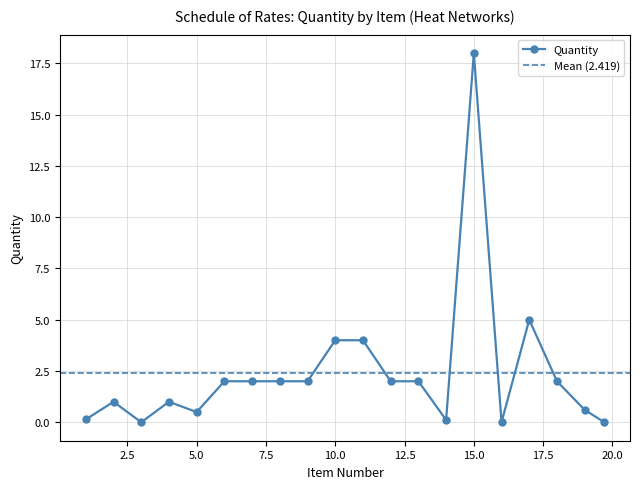

Rank the categories by value from lowest to highest.

3, 16, 19.7, 14, 1, 5, 19, 2, 4, 6, 7, 8, 9, 12, 13, 18, 10, 11, 17, 15